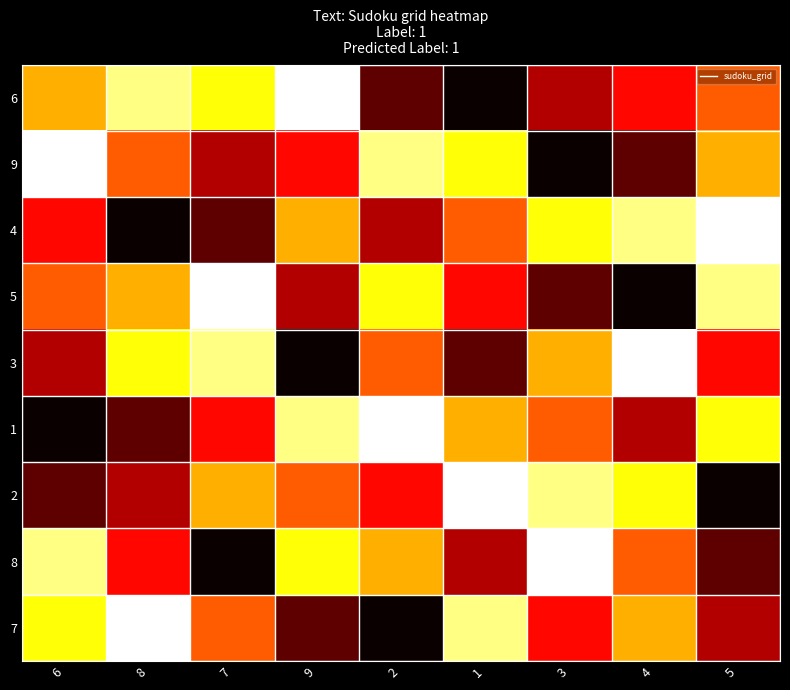

The 1 series shows 6 at 1. True or false?

True